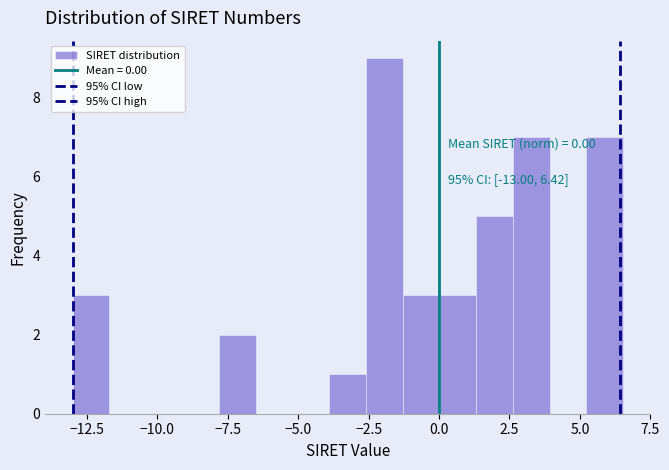

Read against the x-axis, roughly where is the centre of the tallest bar?

-2.0